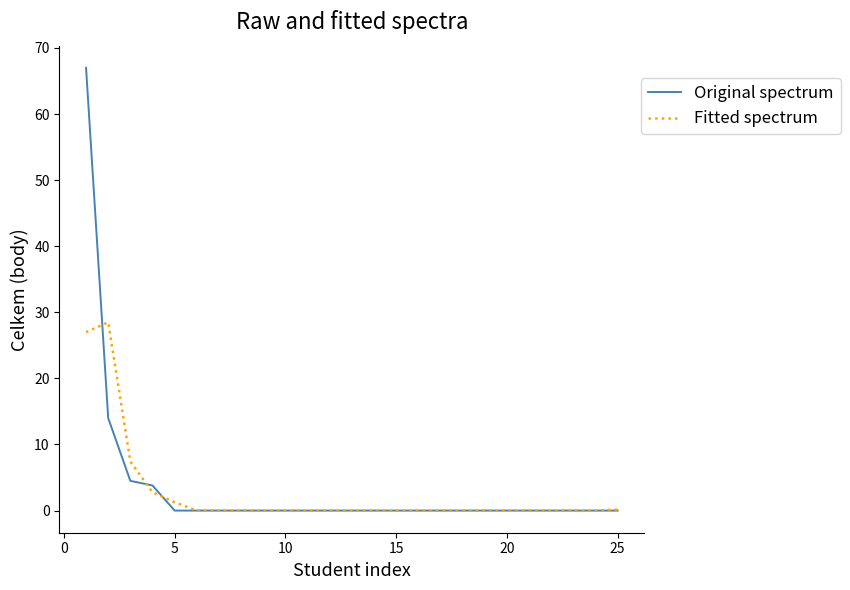

What is the greatest value displayed?

67.0